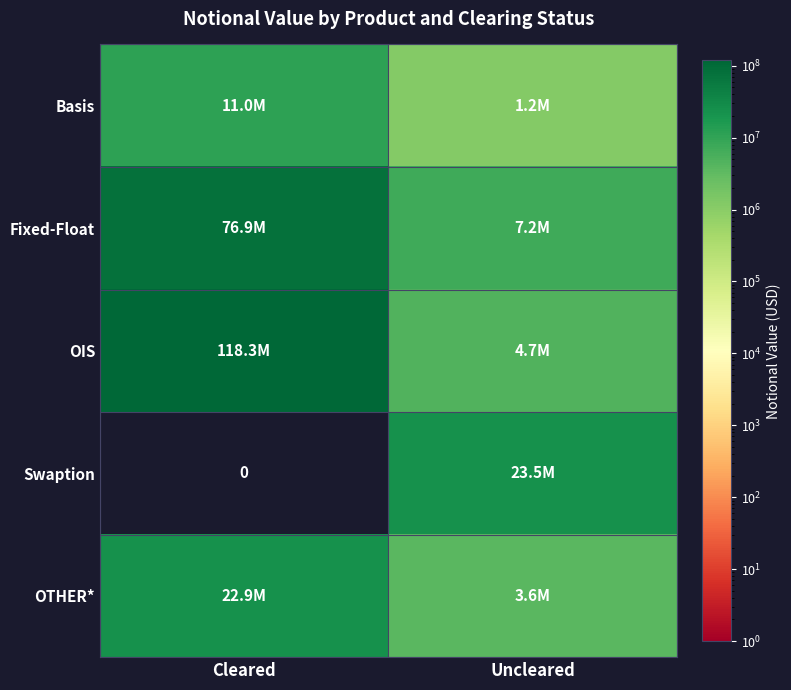

Which category has the highest value across all series?

Cleared